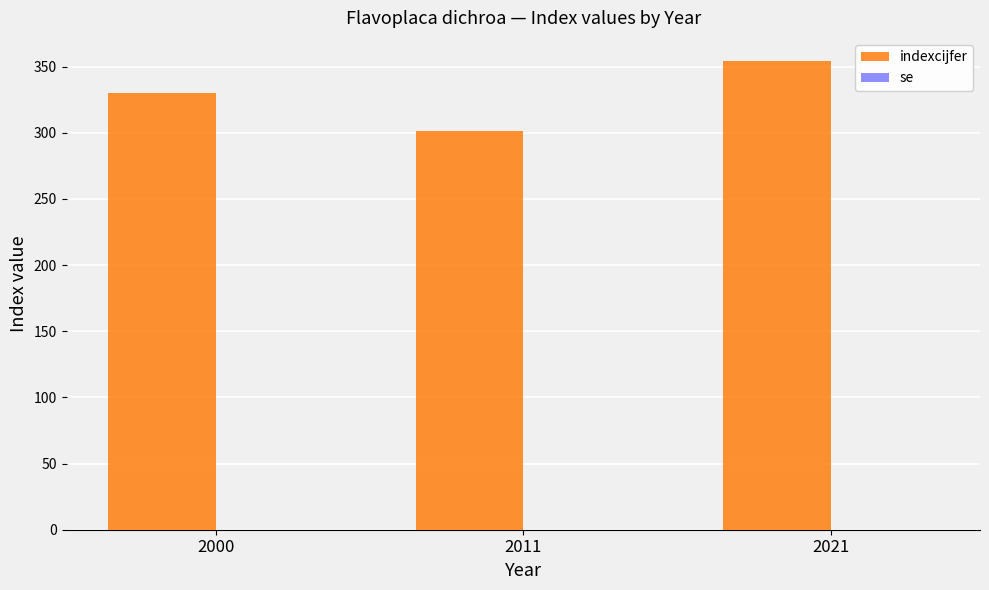

What is the value of the 1st bar from the left?

330